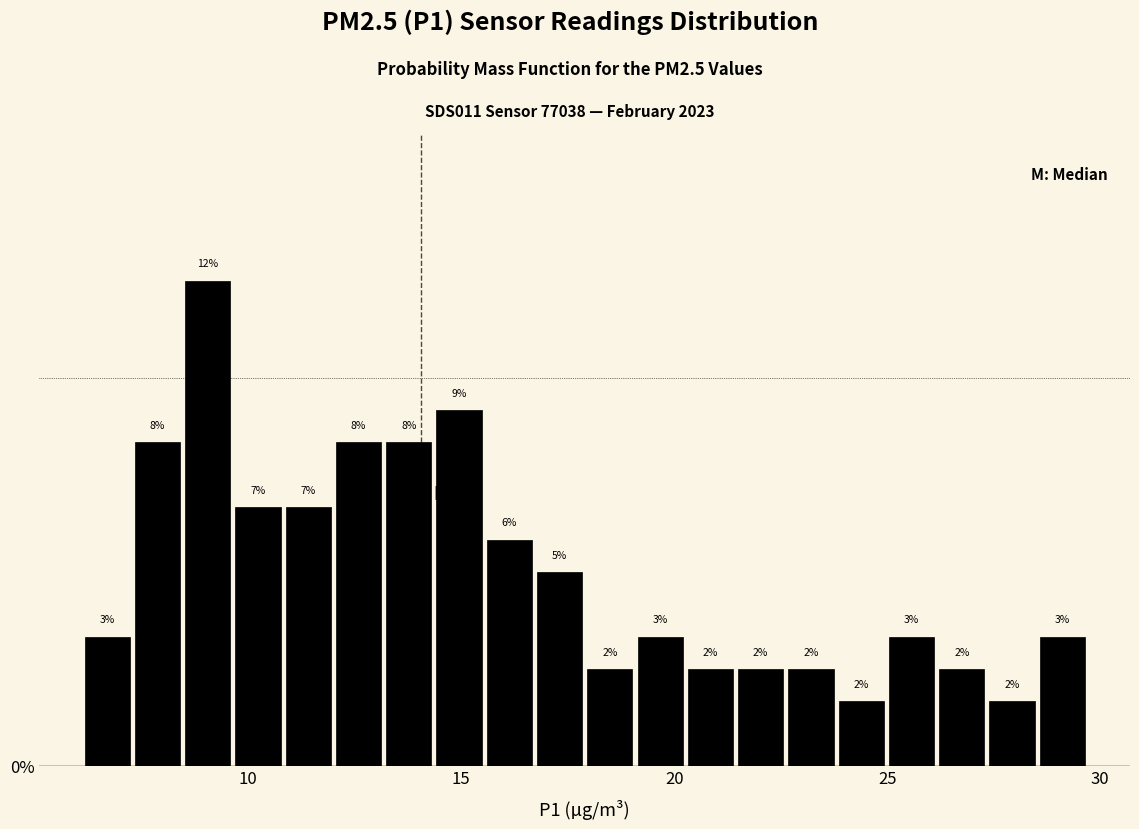

Read against the x-axis, roughly where is the centre of the tallest bar?

9.0